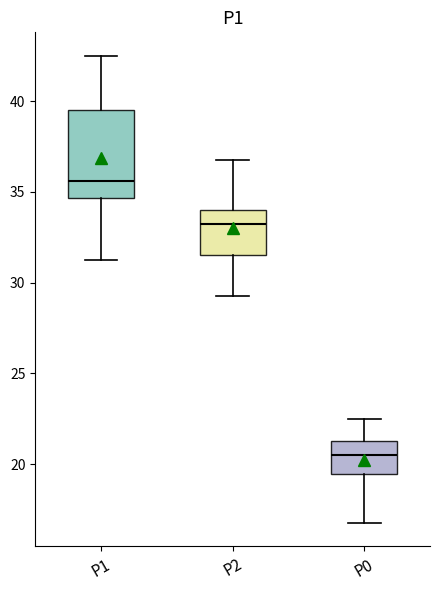

Where does the lower whisker of the box for P1 end on the y-axis? The values are not printed on the chart, so give them approximately, as read against the axis.

31.5